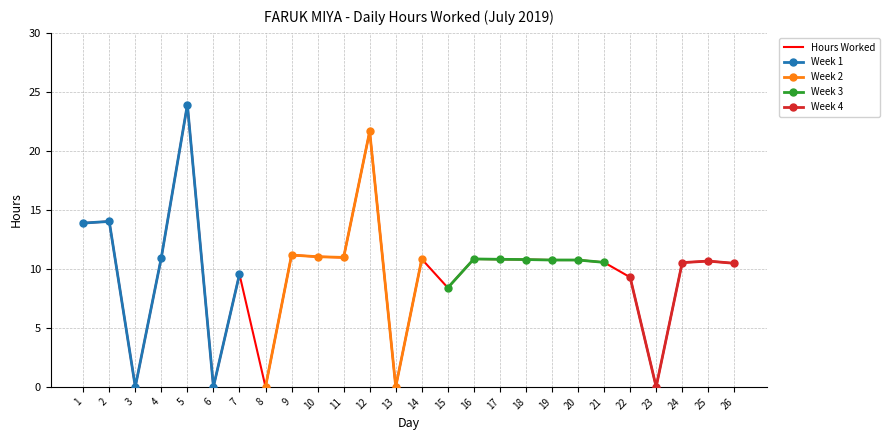

What is the change in value from 5 to 9?

-12.8